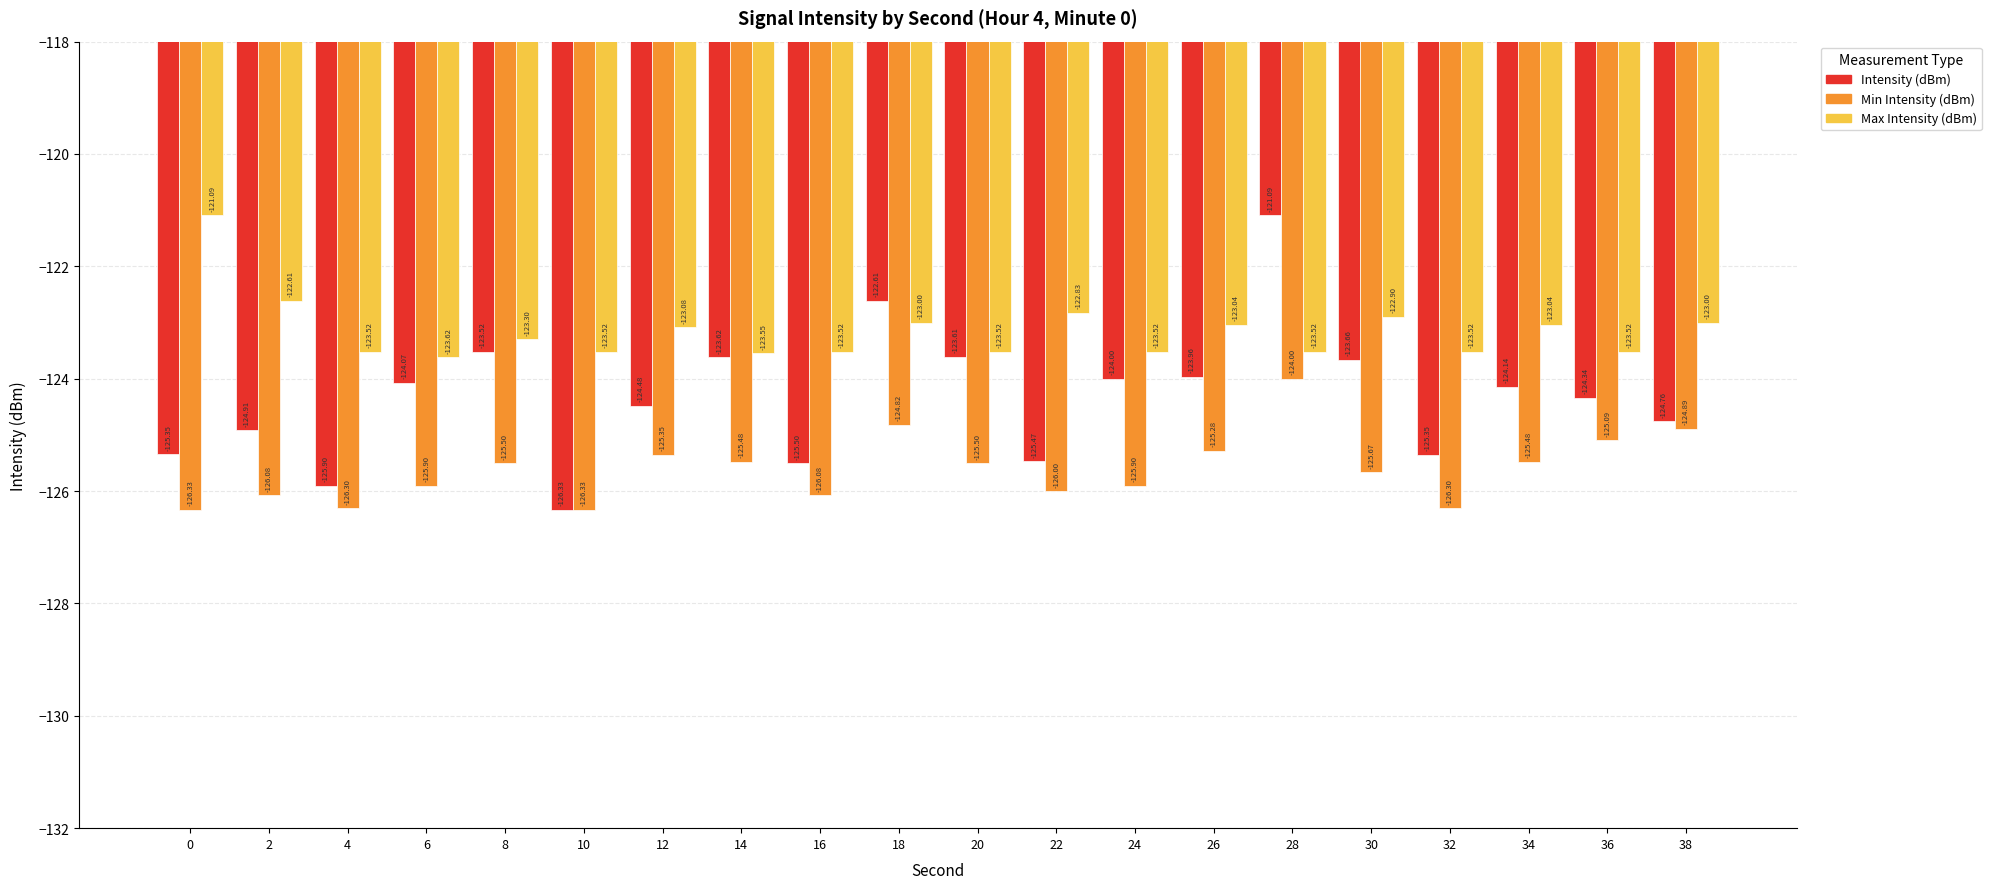

Rank the series by their average value, from lowest to highest.

Min Intensity (dBm), Intensity (dBm), Max Intensity (dBm)